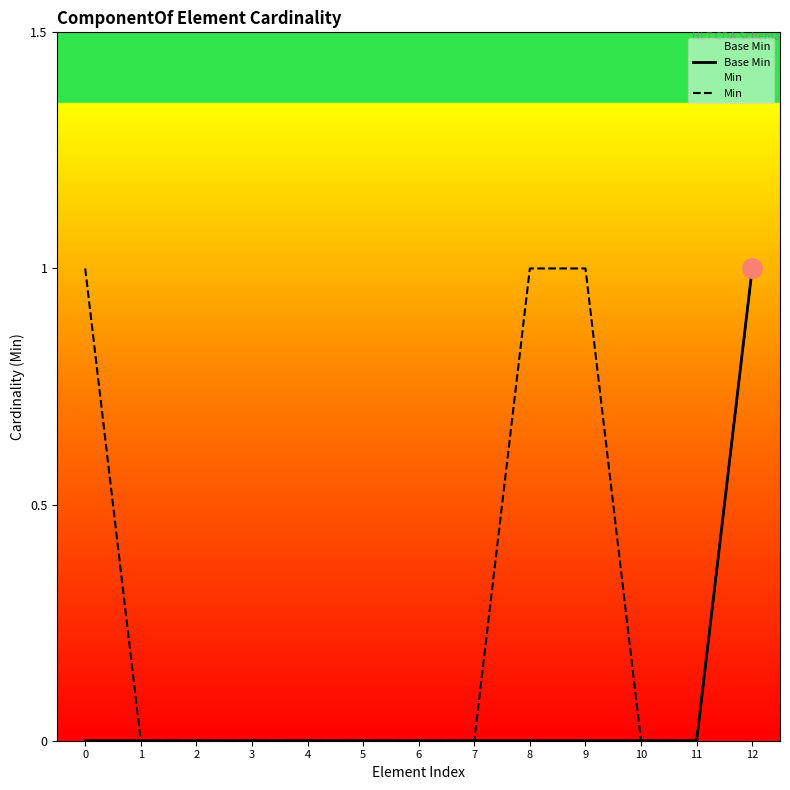

True or false: Min and Base Min cross at least once.

False